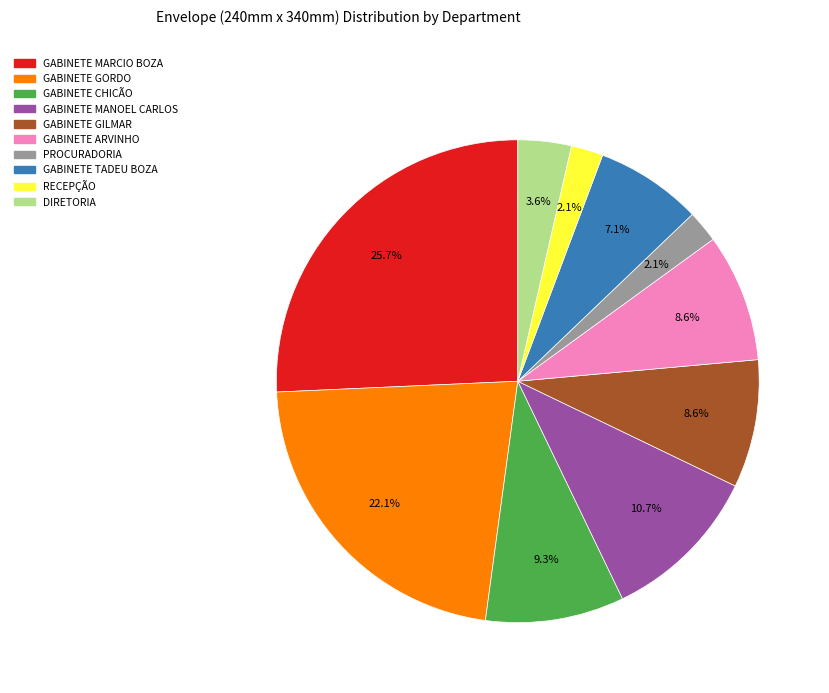

Which has a higher value, PROCURADORIA or GABINETE MANOEL CARLOS?

GABINETE MANOEL CARLOS